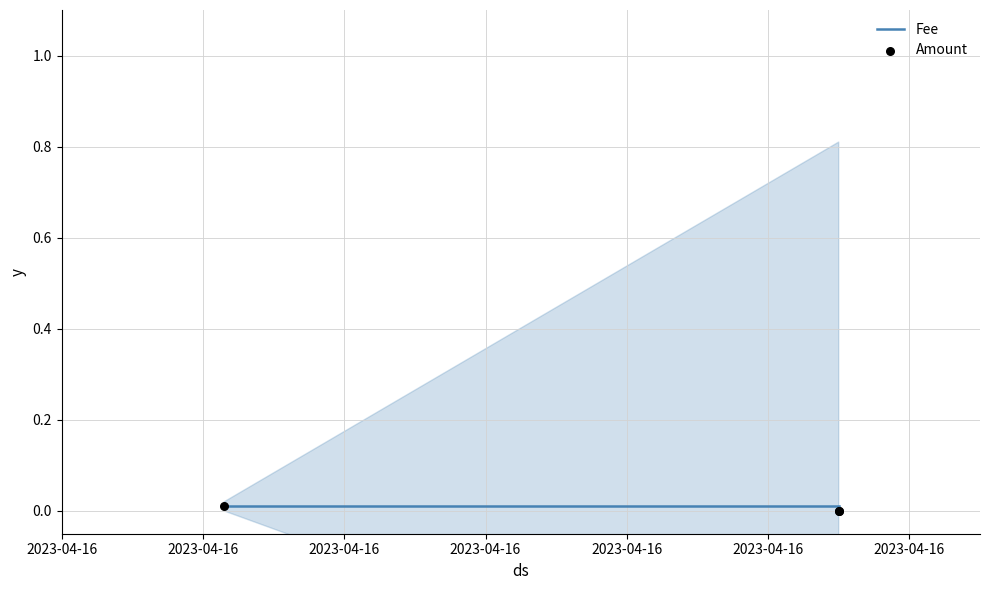

Which series contains the highest Y value?

Fee